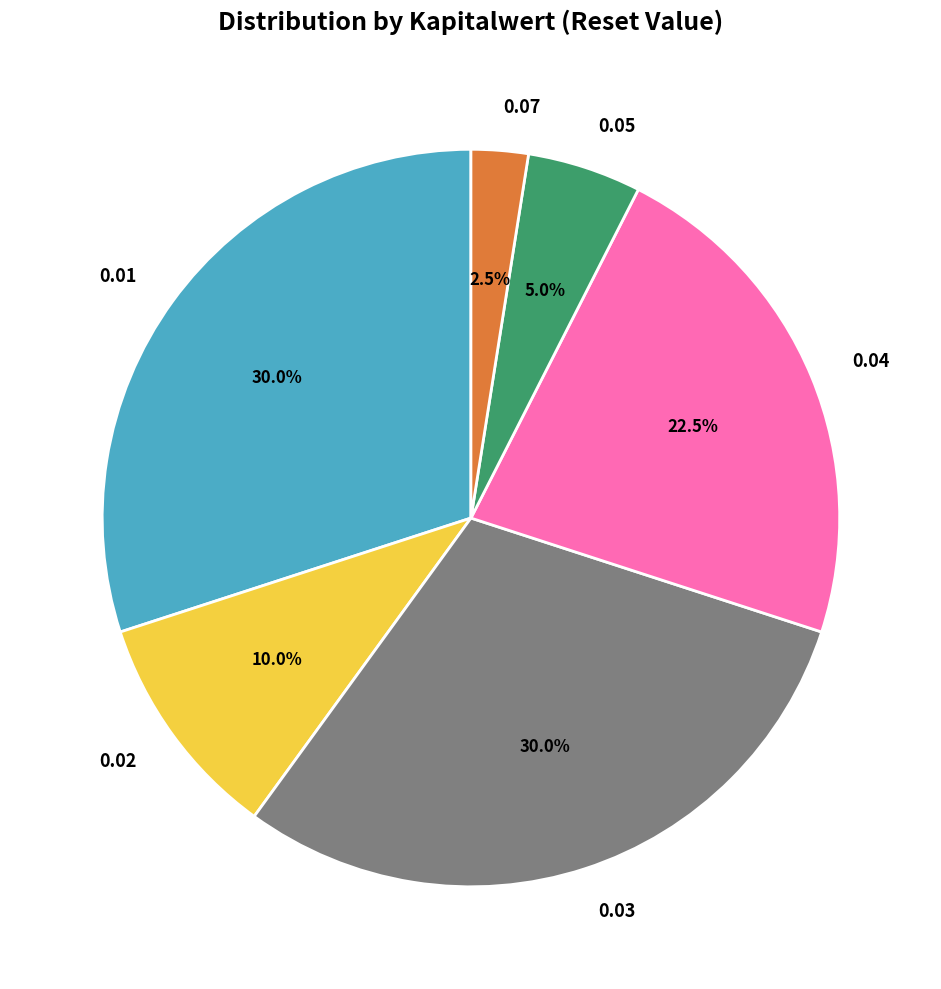

Count the number of slices in the pie.

6